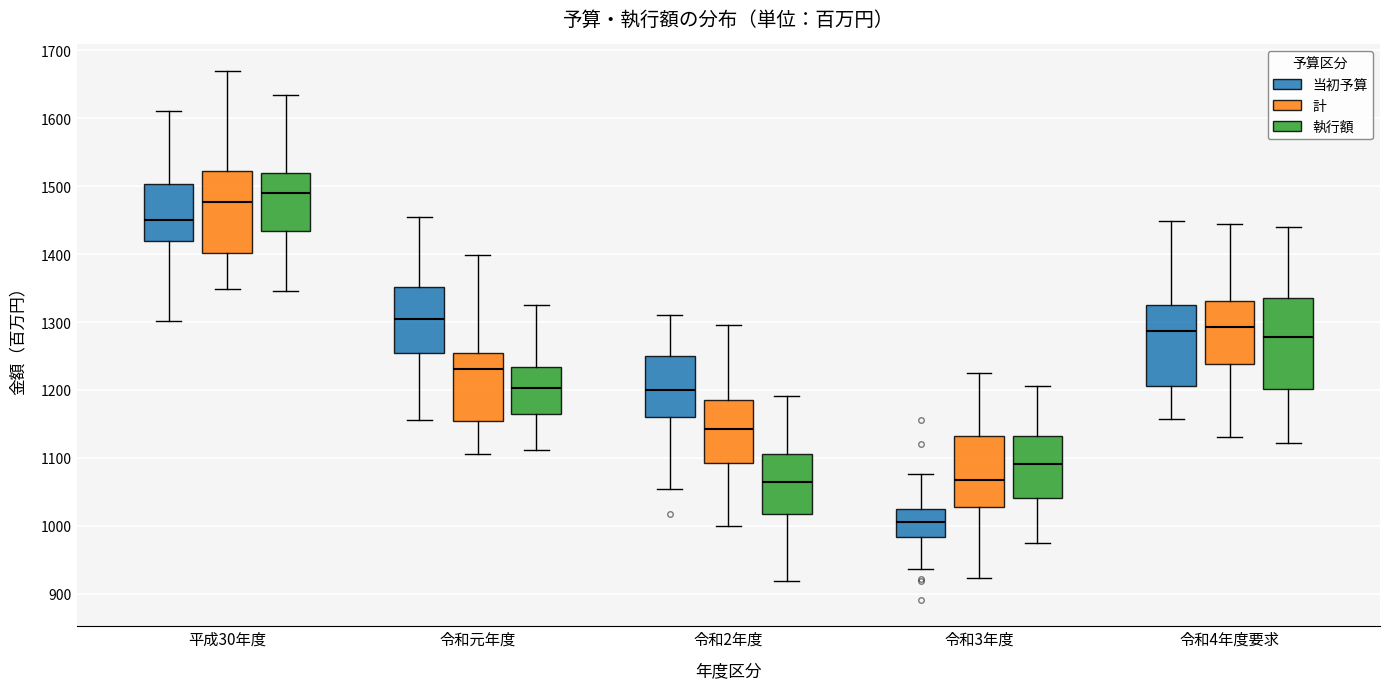

Where does the lower whisker of the box for 平成30年度 (当初予算) end on the y-axis? The values are not printed on the chart, so give them approximately, as read against the axis.

1300